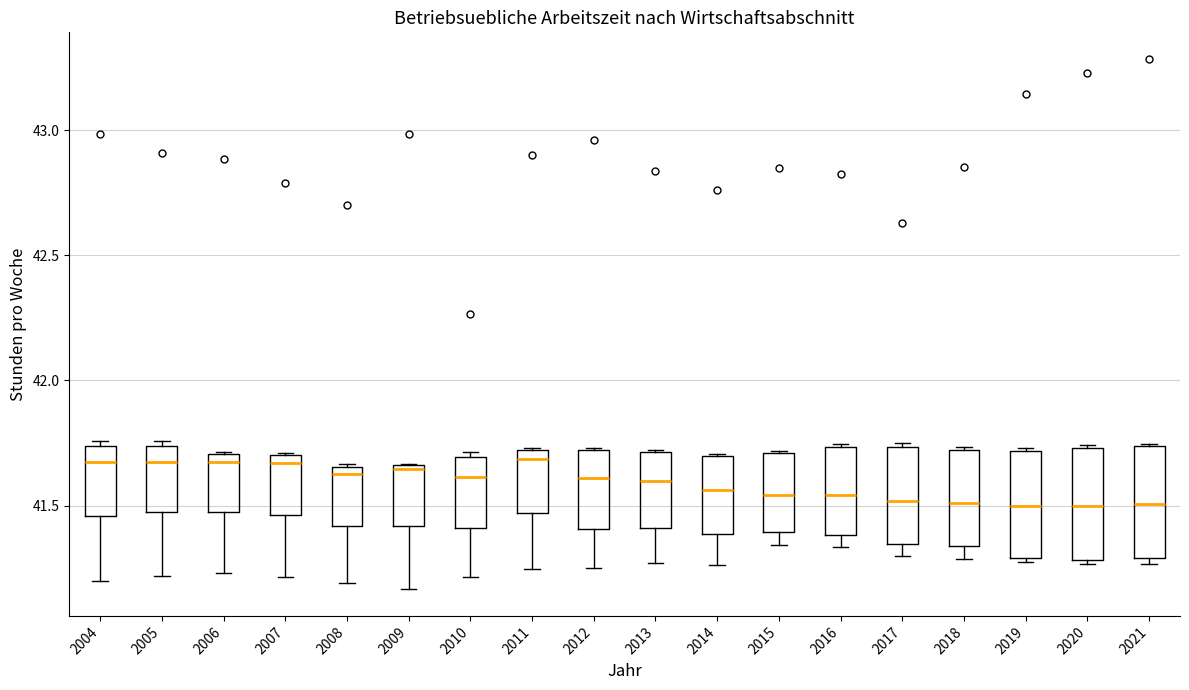

Reading left to right, transcribe this box plot: for each box, give where its median line is, the range the box spans, and where its two whiskers end, as read against the y-axis. The values are not printed on the chart, so give them approximately, as read against the axis.

2004: median 41.70, box 41.45 to 41.75, whiskers 41.20 to 41.75 (just above the box's upper edge)
2005: median 41.65, box 41.45 to 41.75, whiskers 41.20 to 41.75 (just above the box's upper edge)
2006: median 41.65, box 41.50 to 41.70, whiskers 41.25 to 41.70
2007: median 41.65, box 41.45 to 41.70, whiskers 41.20 to 41.70
2008: median 41.65 (just below the box's upper edge), box 41.40 to 41.65, whiskers 41.20 to 41.65
2009: median 41.65 (just below the box's upper edge), box 41.40 to 41.65, whiskers 41.15 to 41.65
2010: median 41.60, box 41.40 to 41.70, whiskers 41.20 to 41.70 (just above the box's upper edge)
2011: median 41.70 (just below the box's upper edge), box 41.45 to 41.70, whiskers 41.25 to 41.75
2012: median 41.60, box 41.40 to 41.70, whiskers 41.25 to 41.75
2013: median 41.60, box 41.40 to 41.70, whiskers 41.25 to 41.70
2014: median 41.55, box 41.40 to 41.70, whiskers 41.25 to 41.70
2015: median 41.55, box 41.40 to 41.70, whiskers 41.35 to 41.70
2016: median 41.55, box 41.40 to 41.75, whiskers 41.35 to 41.75
2017: median 41.50, box 41.35 to 41.75, whiskers 41.30 to 41.75
2018: median 41.50, box 41.35 to 41.70, whiskers 41.30 to 41.75
2019: median 41.50, box 41.30 to 41.70, whiskers 41.25 to 41.75
2020: median 41.50, box 41.30 to 41.75, whiskers 41.25 to 41.75
2021: median 41.50, box 41.30 to 41.75, whiskers 41.25 to 41.75